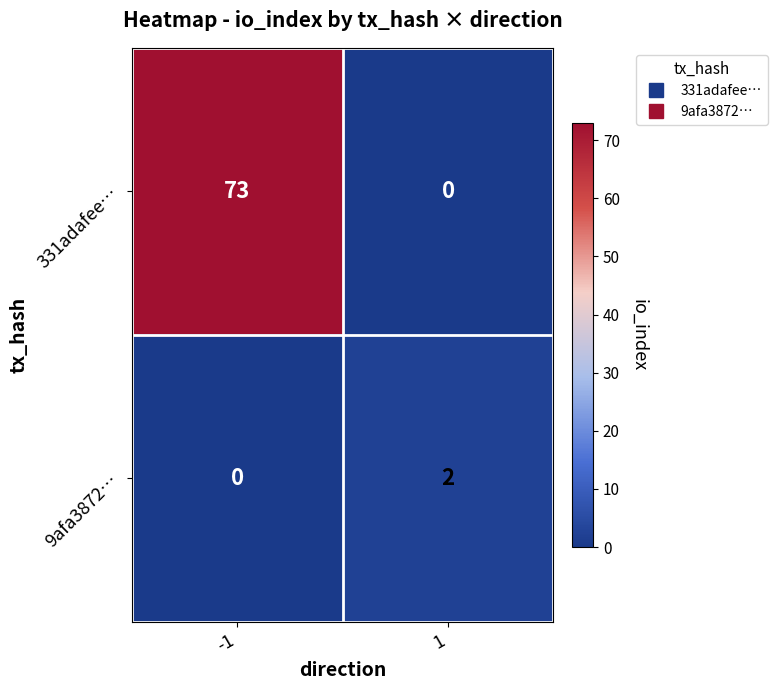

True or false: 331adafee… has a value of 73 at -1.

True